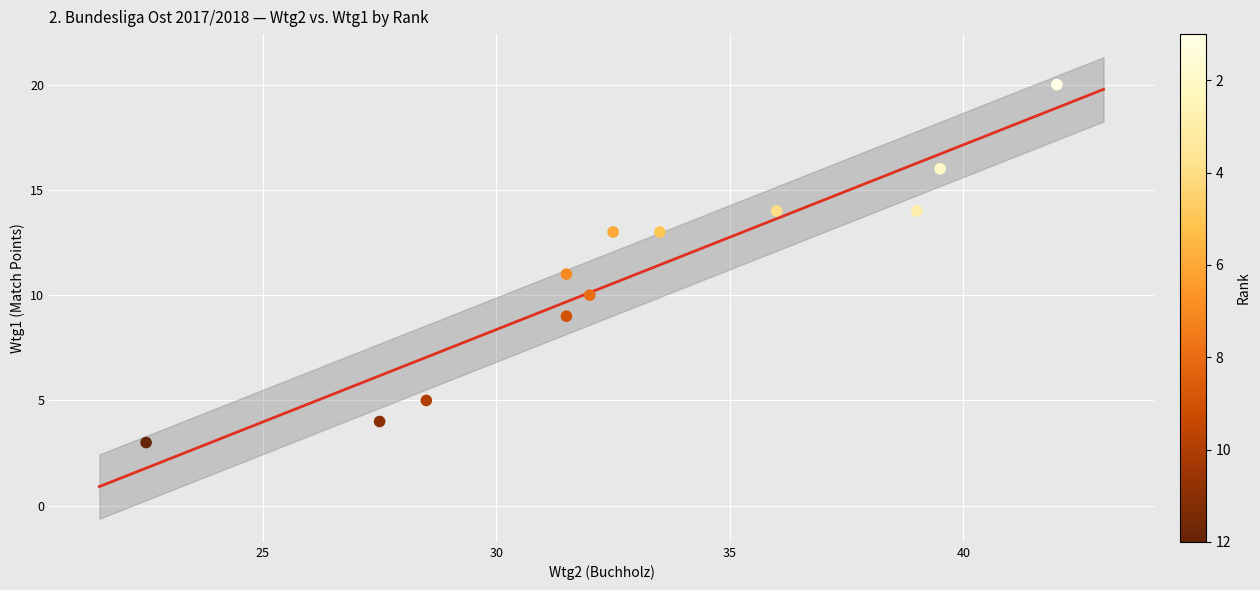

What is the range of Y values (max minus min)?

17